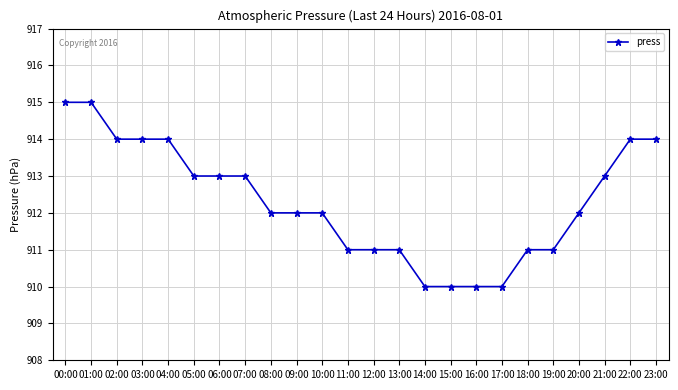

How many values are between 911 and 914?

18